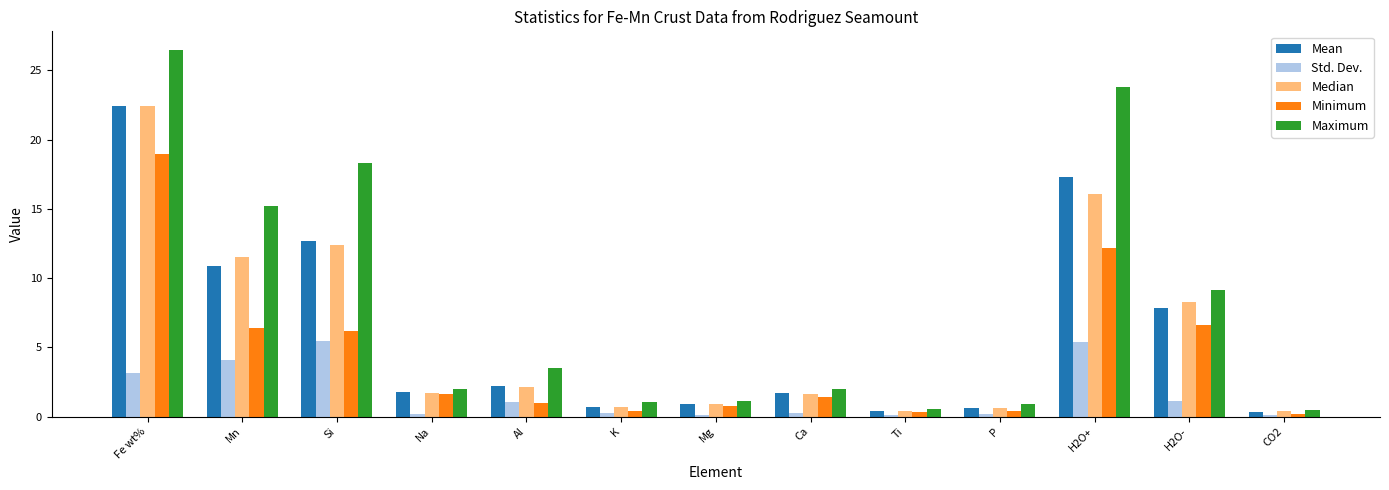

What is the total value across all series at CO2?

1.6